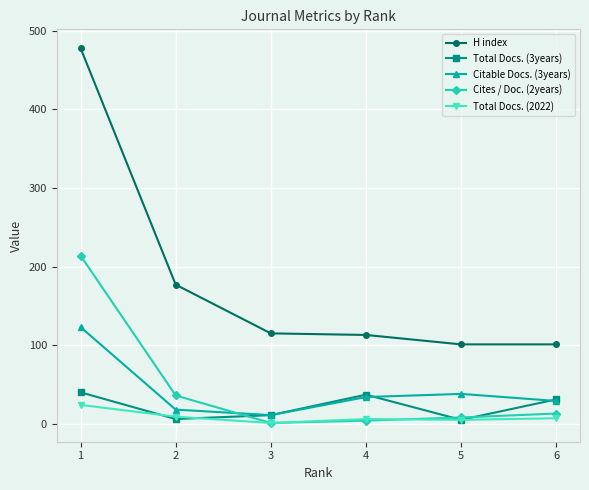

True or false: Cites / Doc. (2years) has more than 2 interior local peaks.

False